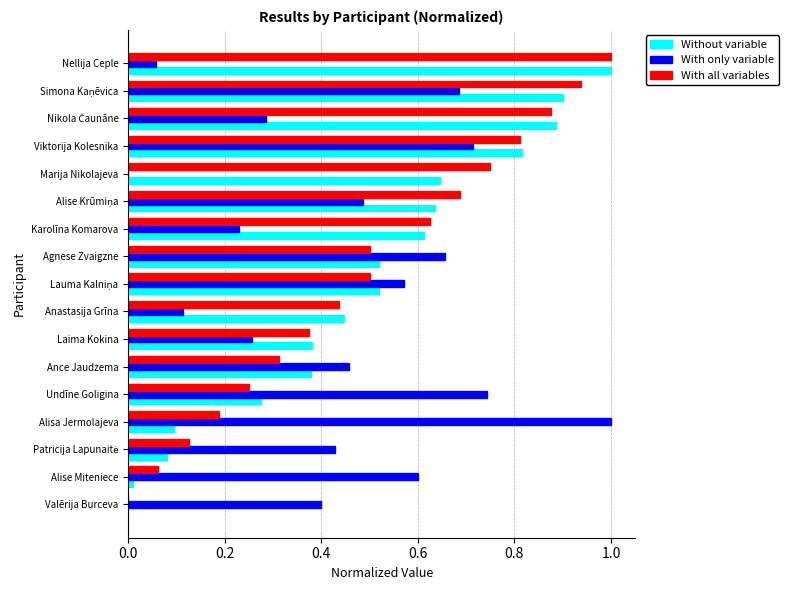

At which label does With only variable reach its peak?

Alisa Jermolajeva